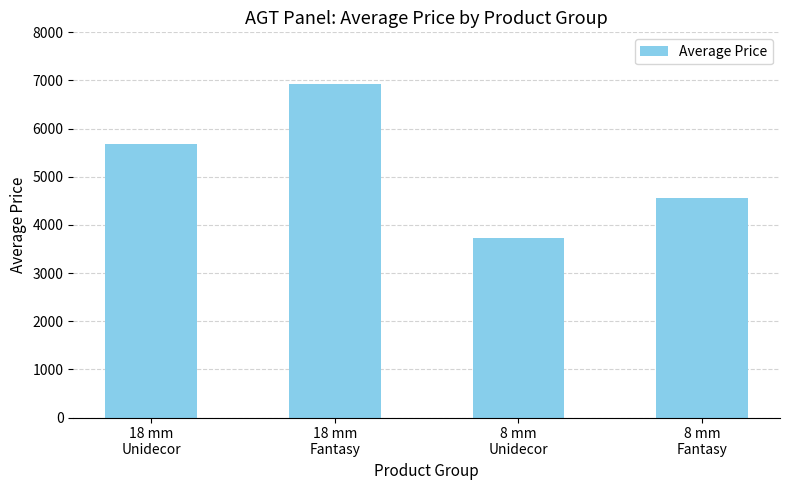

What is the difference between the maximum and minimum values?

3188.4